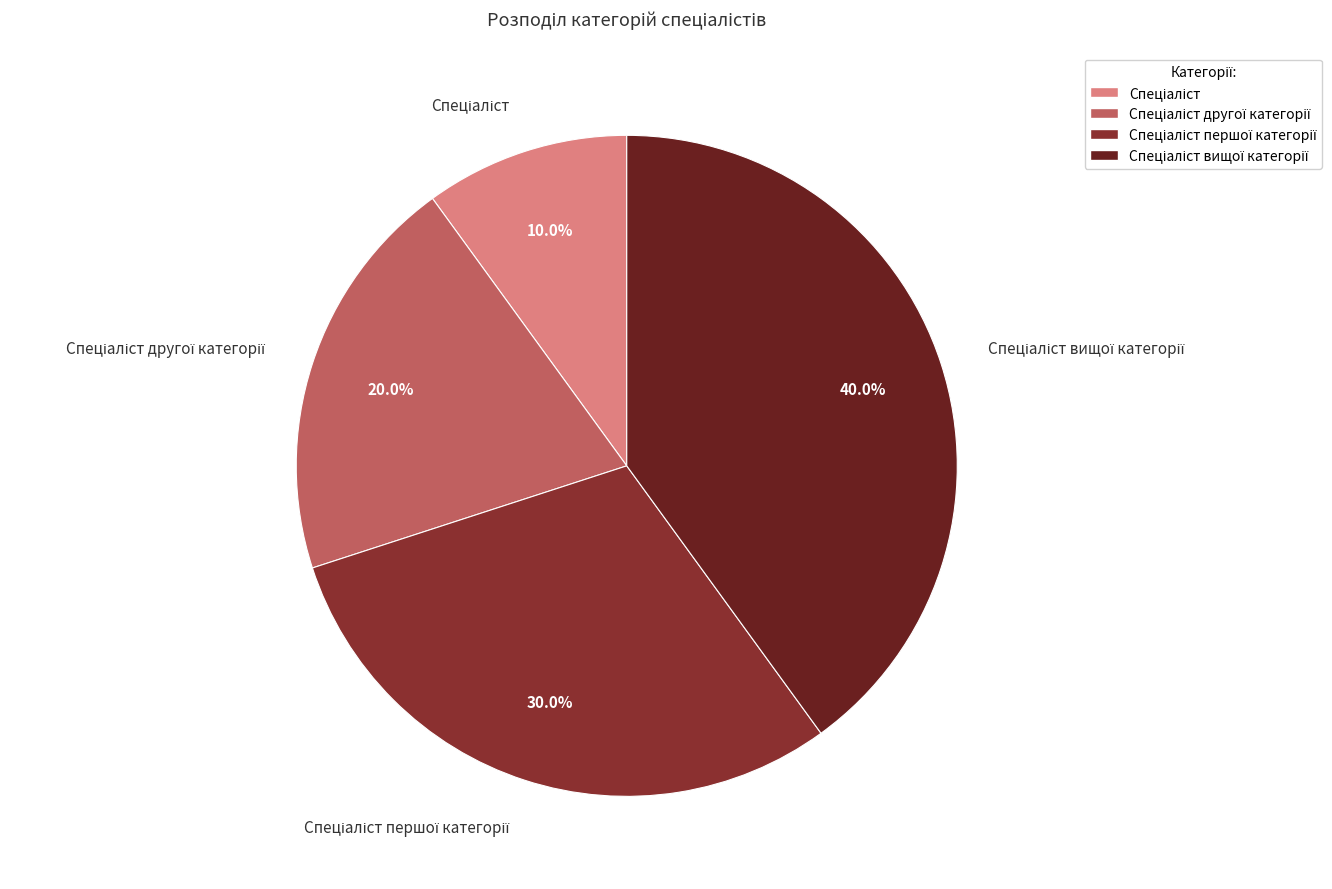

Does any single category account for the majority?

No